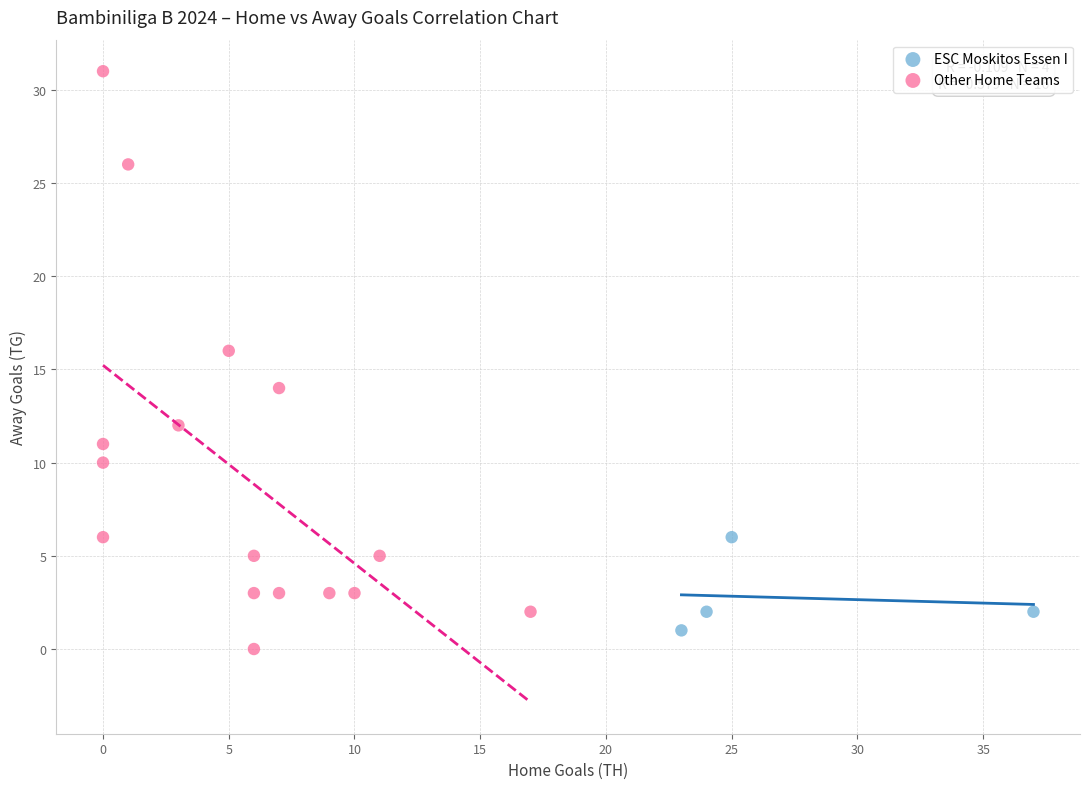

Which series reaches the maximum Y coordinate?

Other Home Teams